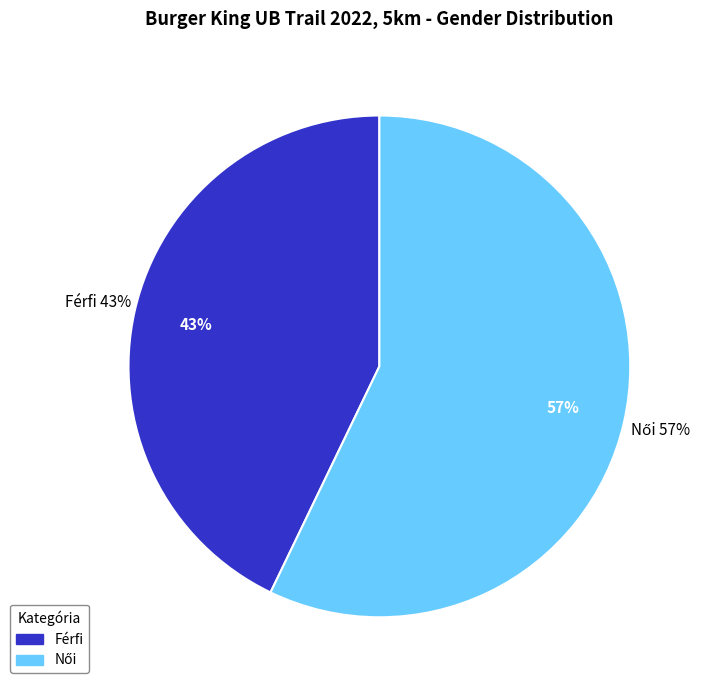

To the nearest percent, what is the average slice percentage?

50%